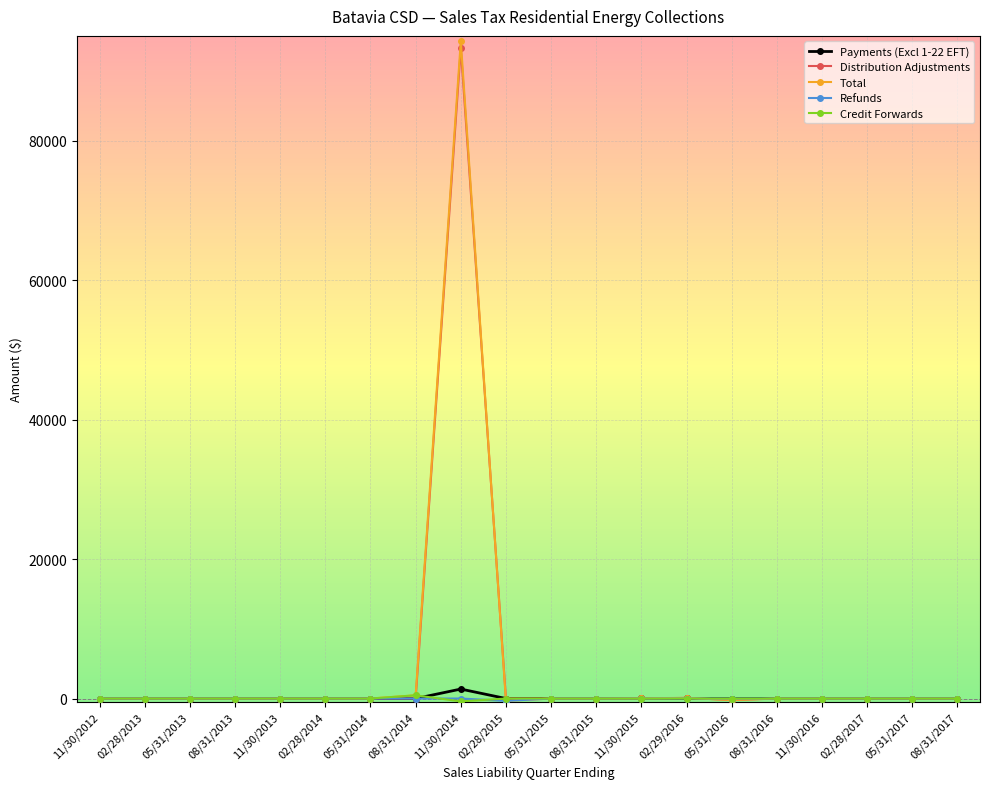

What is the label of the 4th point from the left?

08/31/2013